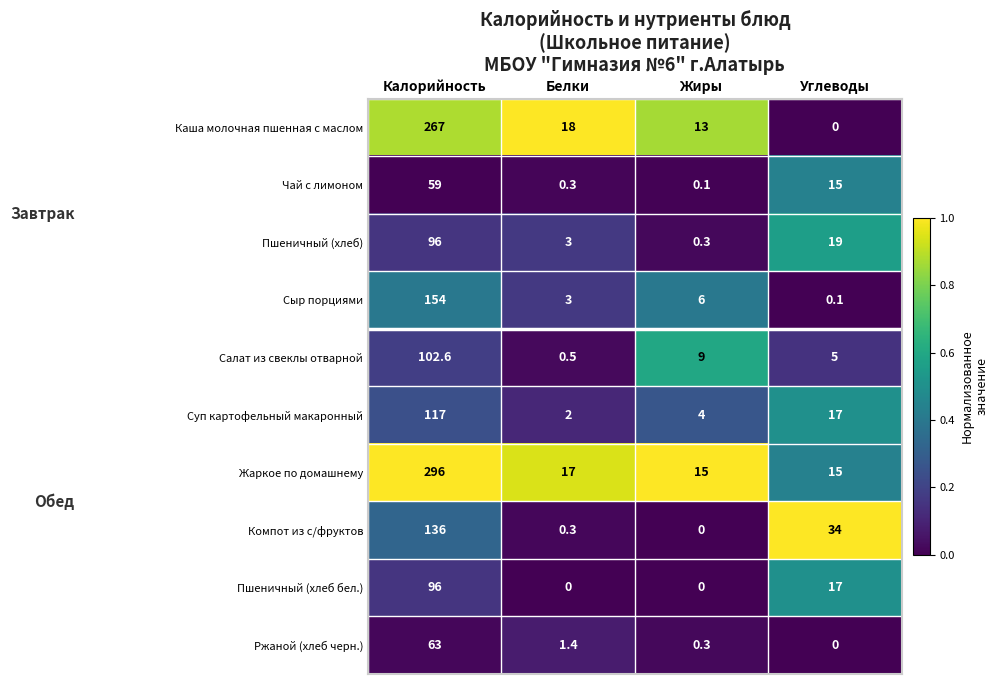

How many distinct data groups are displayed?

10